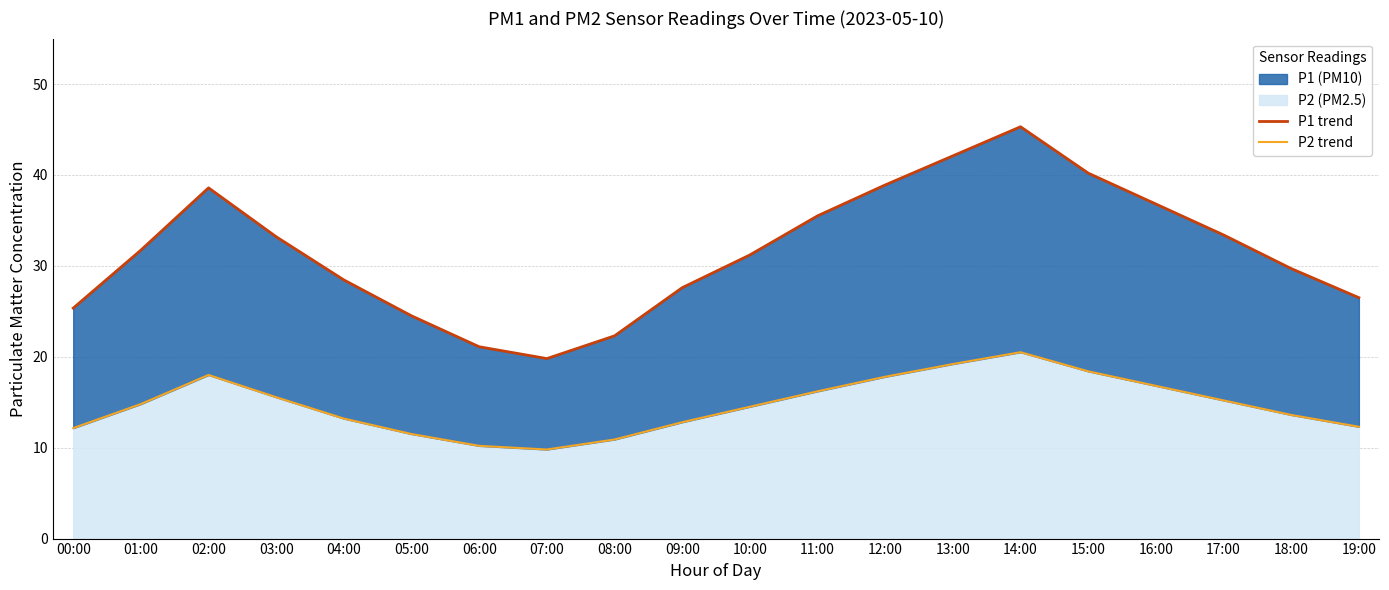

List the series in order of their overall mean, lowest first.

P2 line, P1 line